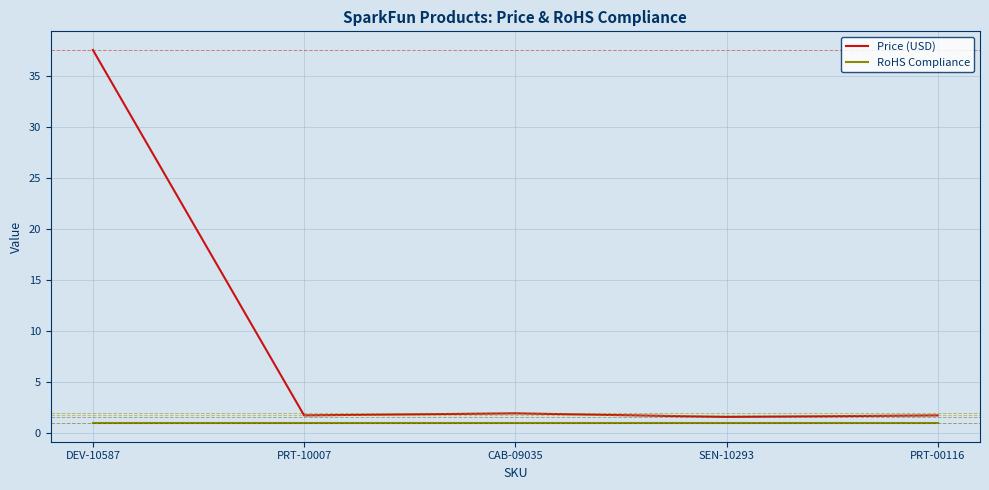

Which series has the largest total across all categories?

Price (USD)